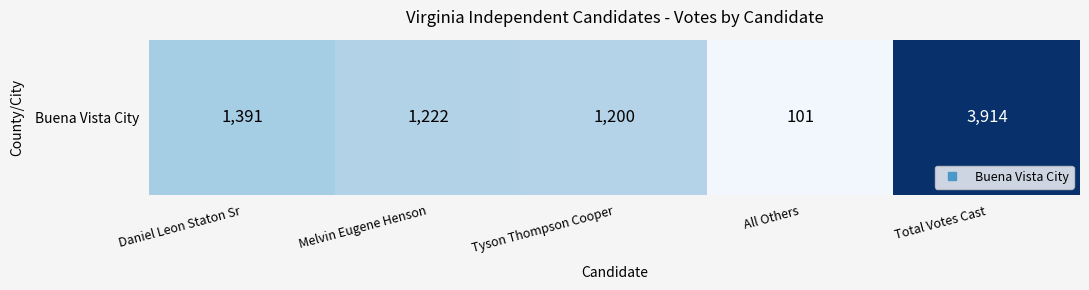

Reading left to right, what are all the values shown in this chart?

Daniel Leon Staton Sr=1391	Melvin Eugene Henson=1222	Tyson Thompson Cooper=1200	All Others=101	Total Votes Cast=3914